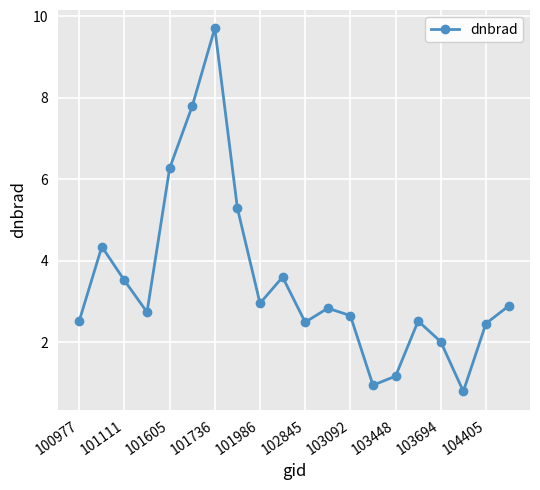

True or false: there are more than 1 points higher than both neighbors.

True